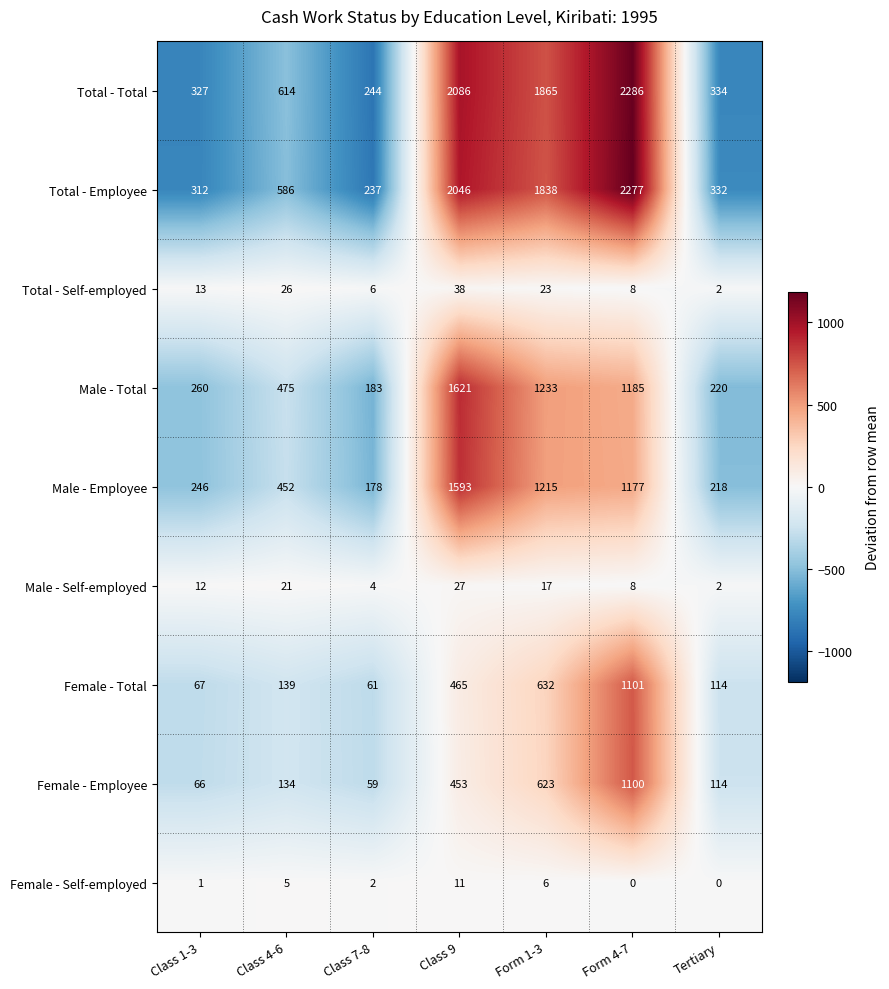

Is it true that Total - Self-employed equals 9 at Class 9?

False